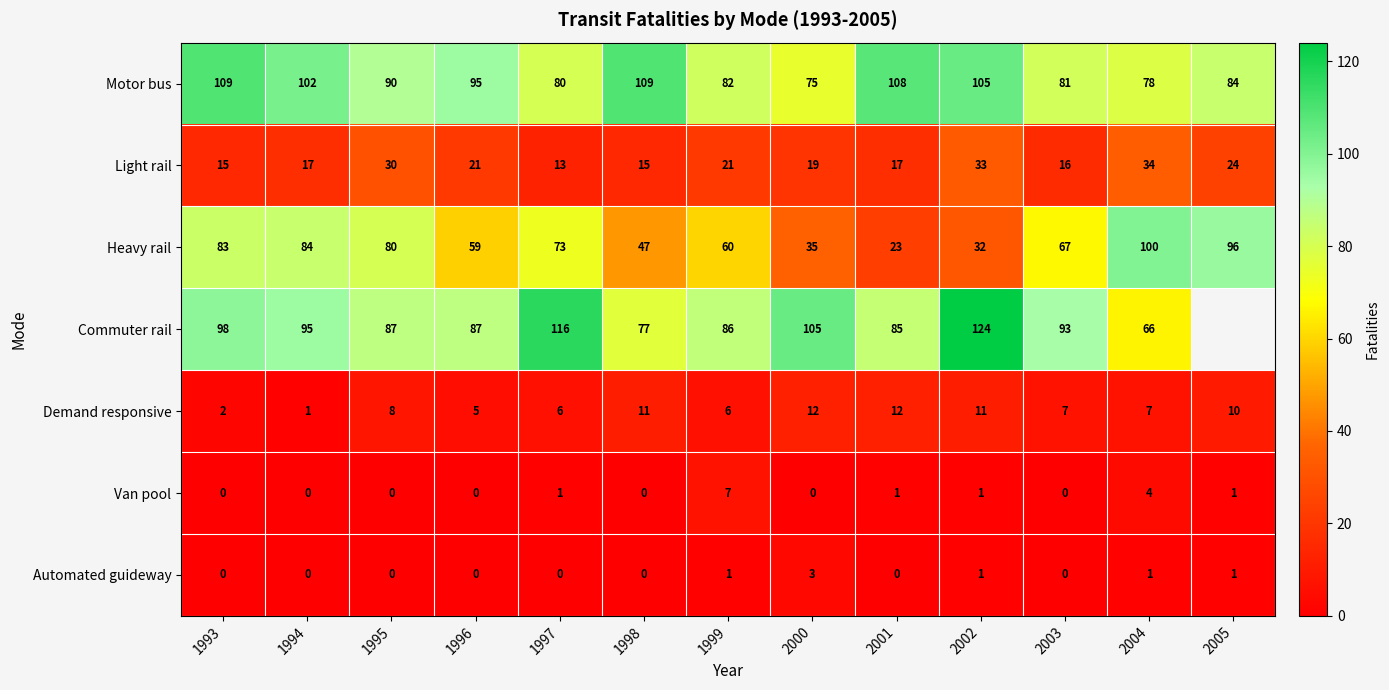

Is the value of Van pool at 1999 greater than the value of Heavy rail at 1997?

No